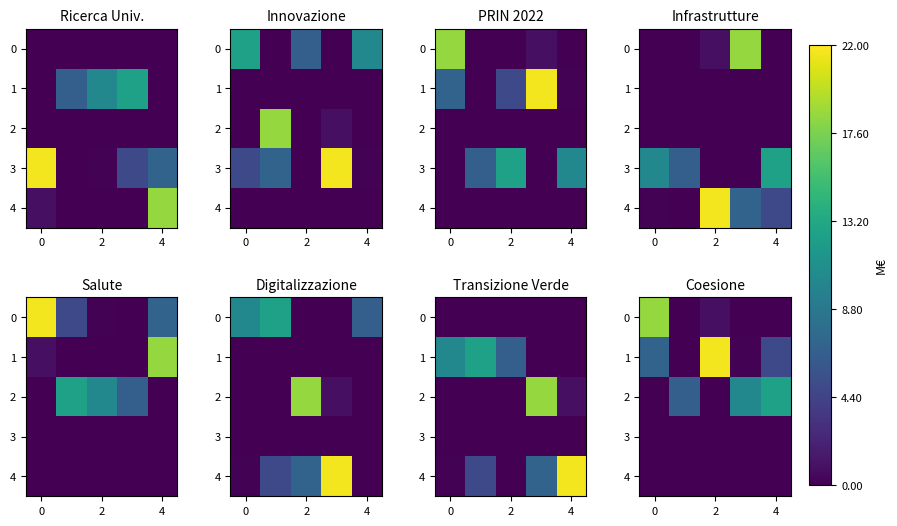

At 2, list the series in order from smallest to largest.

2, 3, 4, 0, 1